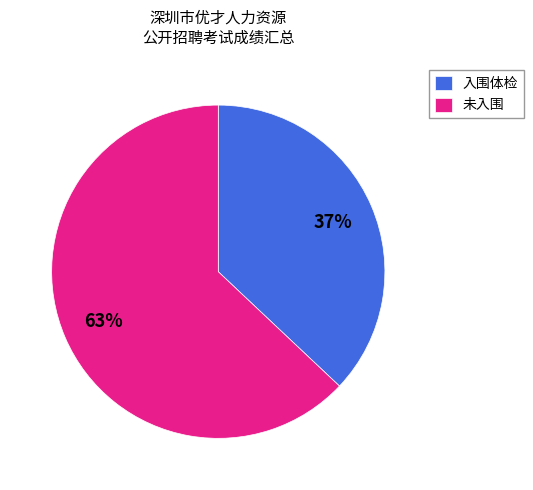

Count the number of slices in the pie.

2